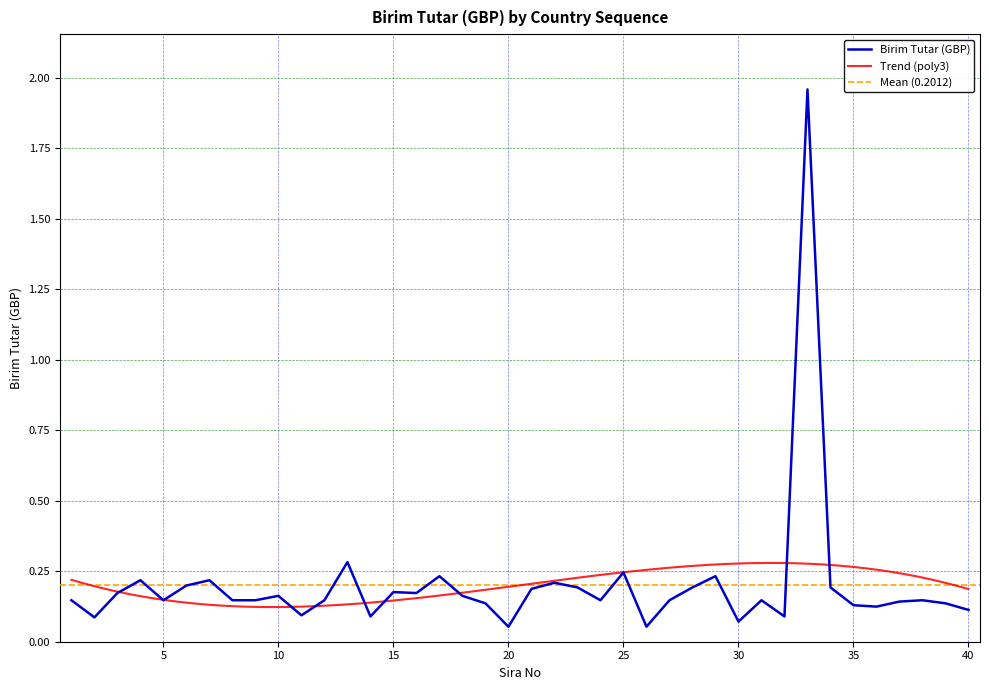

What is the change in value from 11 to 17?

+0.1